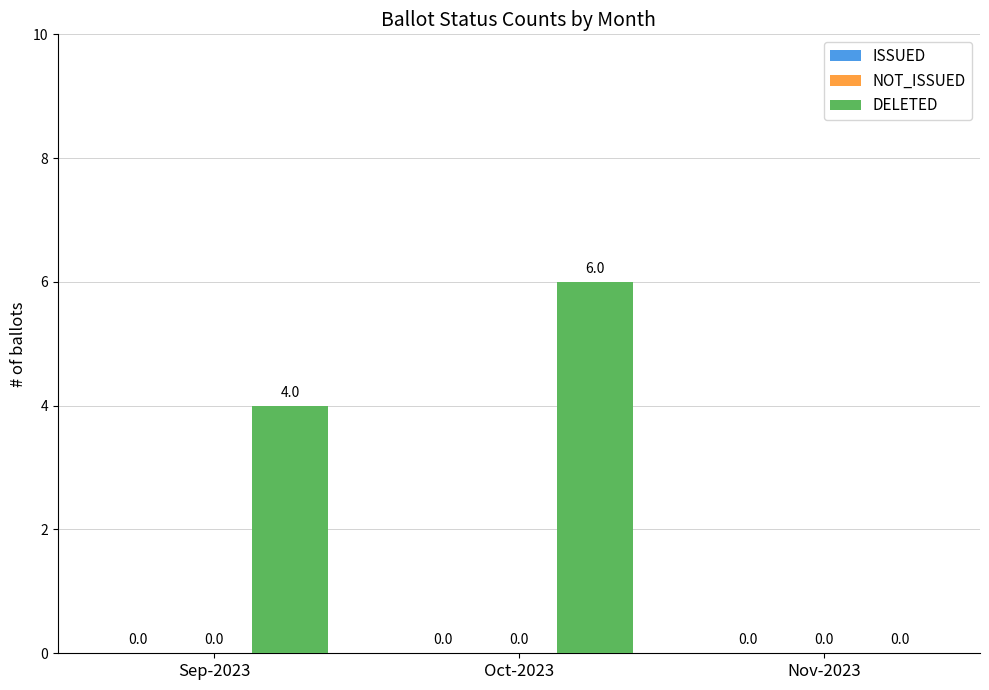

What is the sum of all values?

10